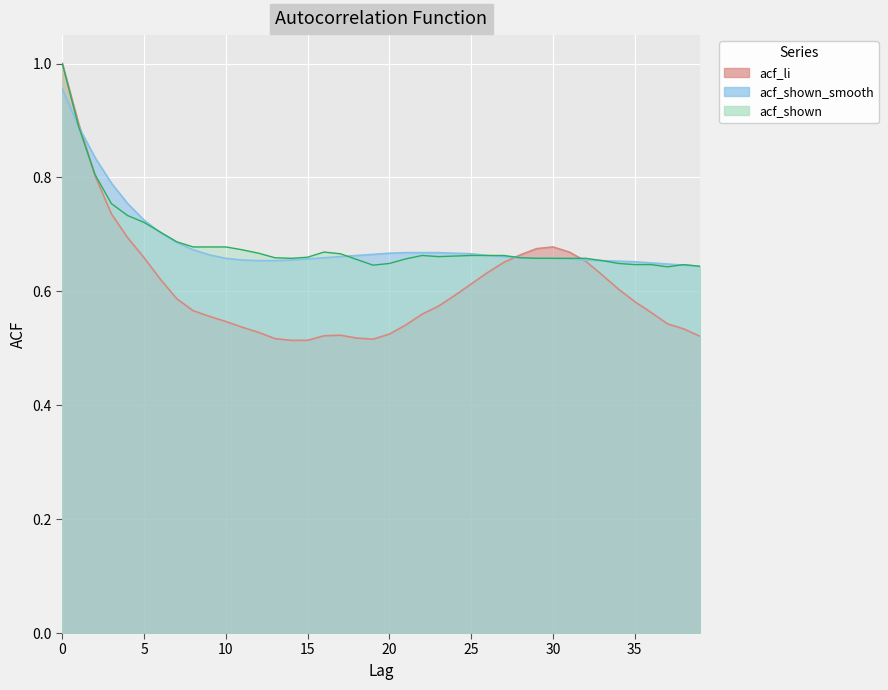

What is the maximum value shown in the chart?

1.0